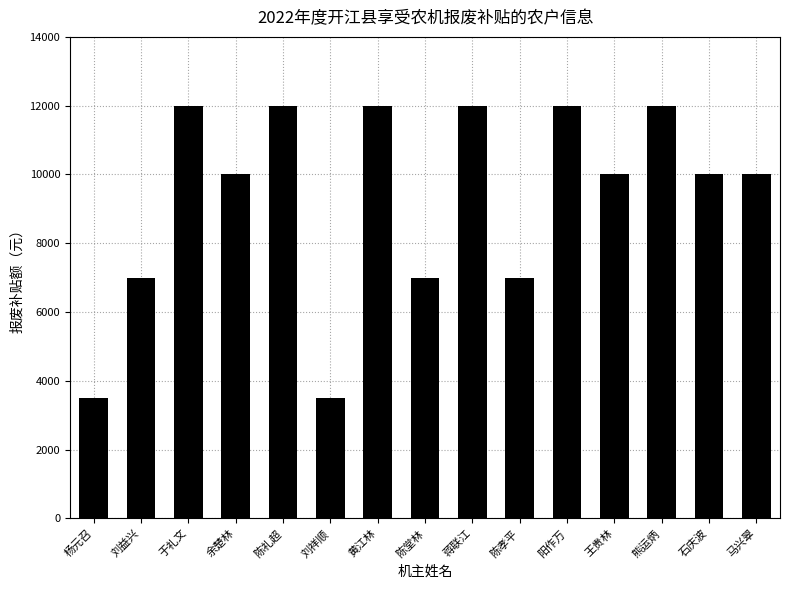

What is the ratio of the value at 马兴翠 to the value at 黄江林?

0.8